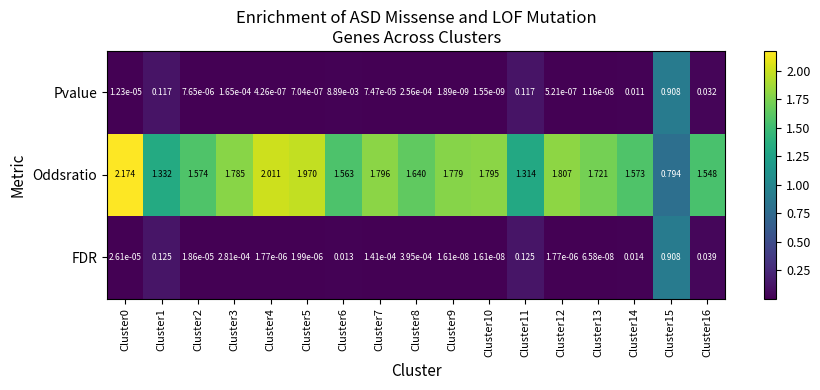

Which series has the largest total across all categories?

Oddsratio